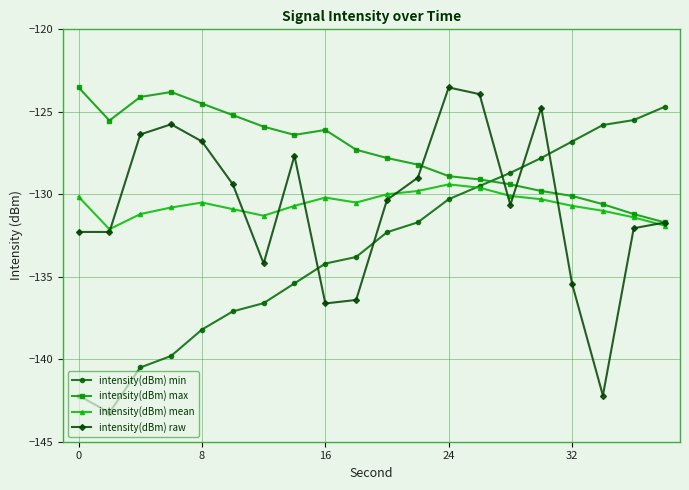

True or false: intensity(dBm) max has more than 0 interior local peaks.

True